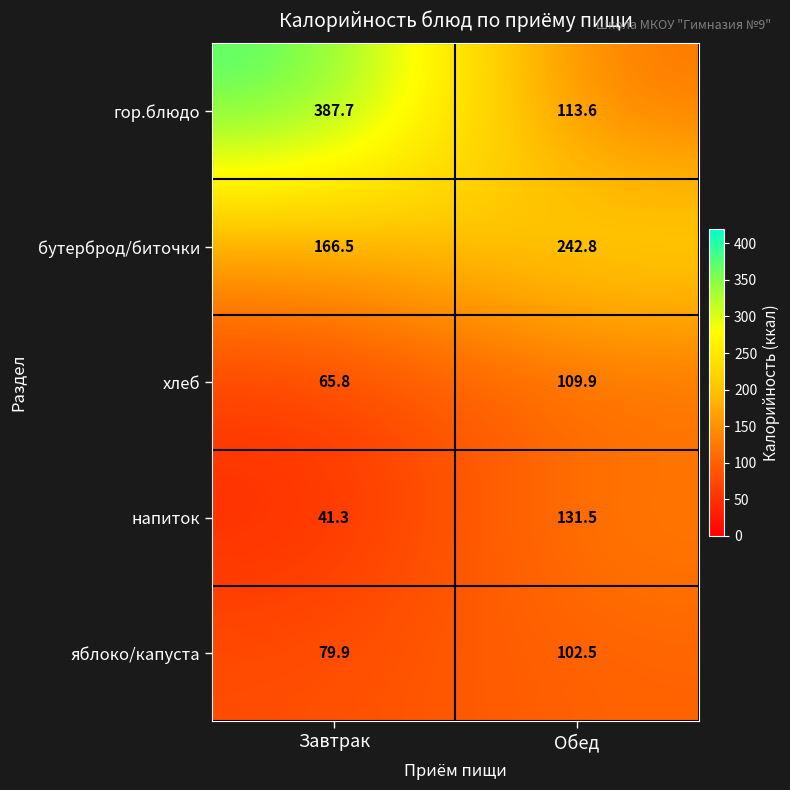

Read the хлеб value at Завтрак.

65.8